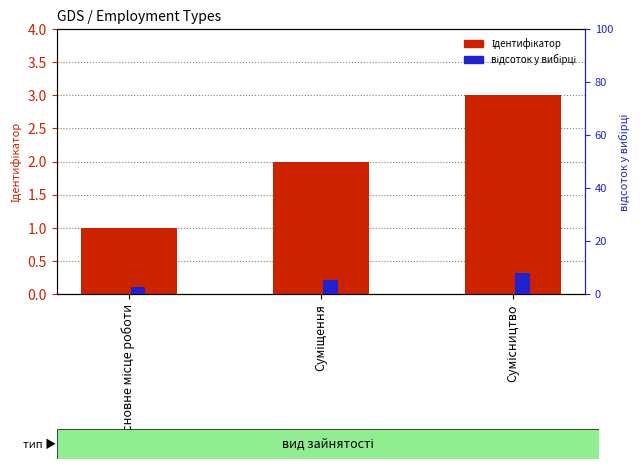

At how many categories does at least one series exceed 2?

3